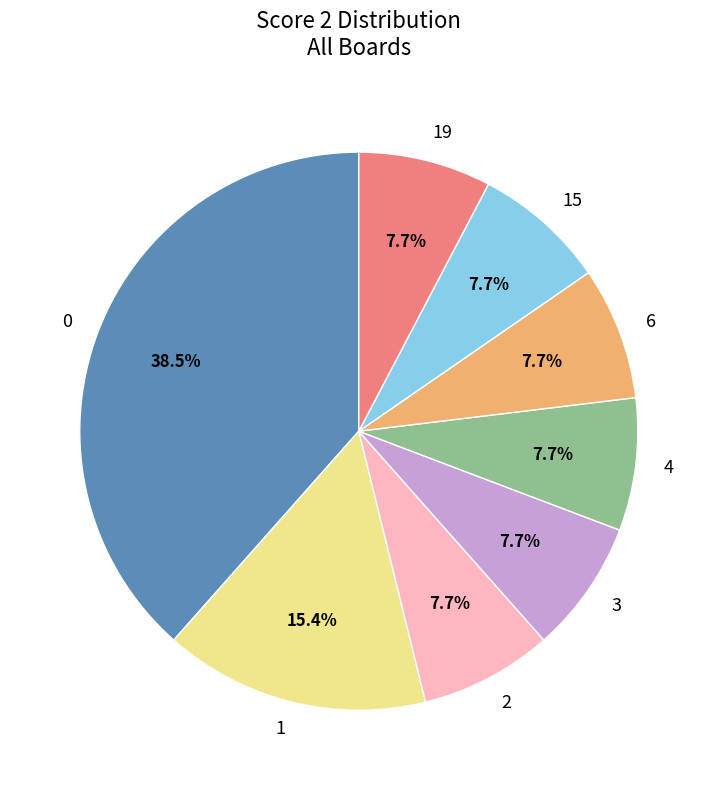

Do 1 and 15 together represent more than half of the pie?

No